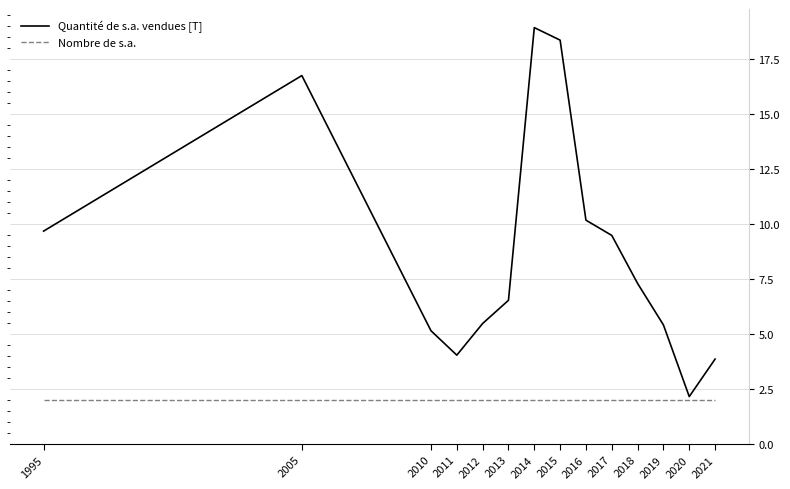

What are all the series names shown in the legend?

Quantité de s.a. vendues [T], Nombre de s.a.